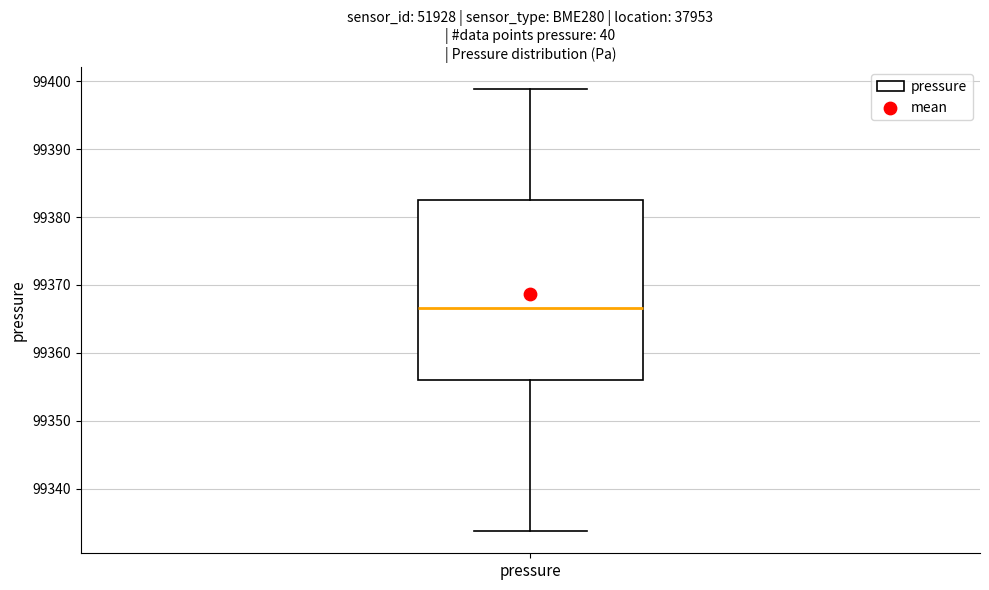

Read this box plot against the y-axis: the position of the median line, the range covered by the box, and the ends of both whiskers. The values are not printed on the chart, so give them approximately, as read against the axis.

median 99367, box 99356 to 99382, whiskers 99334 to 99399